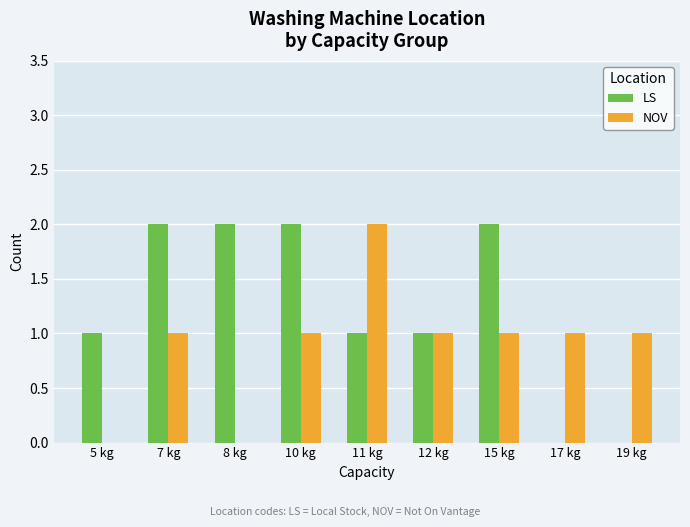

Is the value of LS at 17 kg greater than the value of NOV at 15 kg?

No